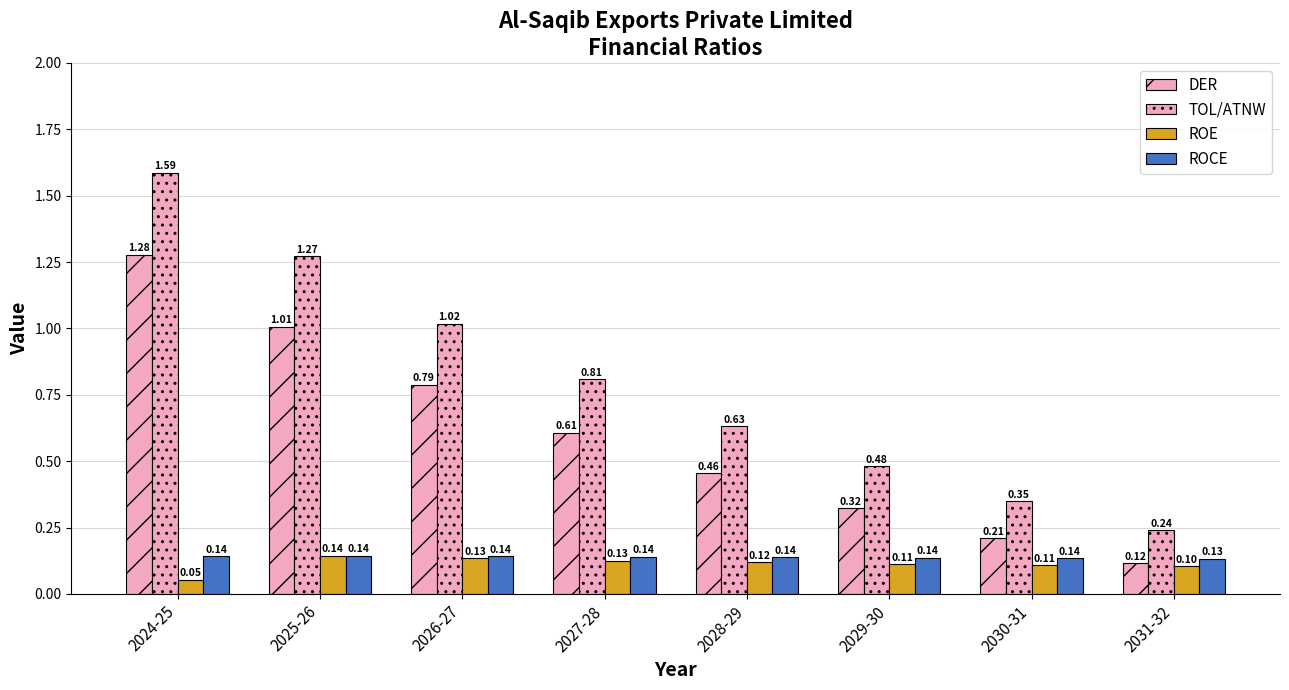

Are the bars grouped side by side (vs. stacked)?

Yes